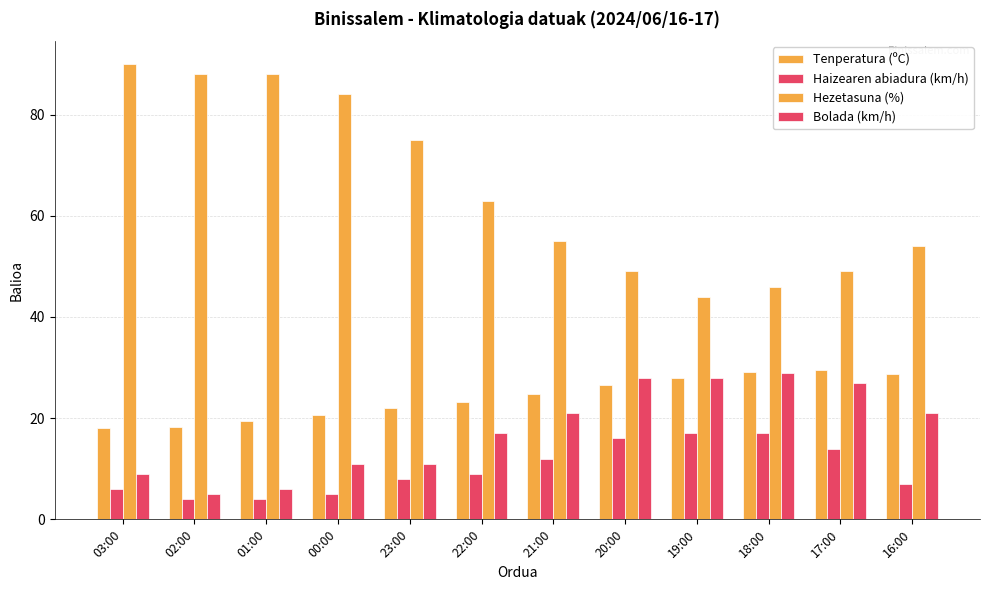

What is the value of the Haizearen abiadura (km/h) bar at the 3rd from the left?

4.0